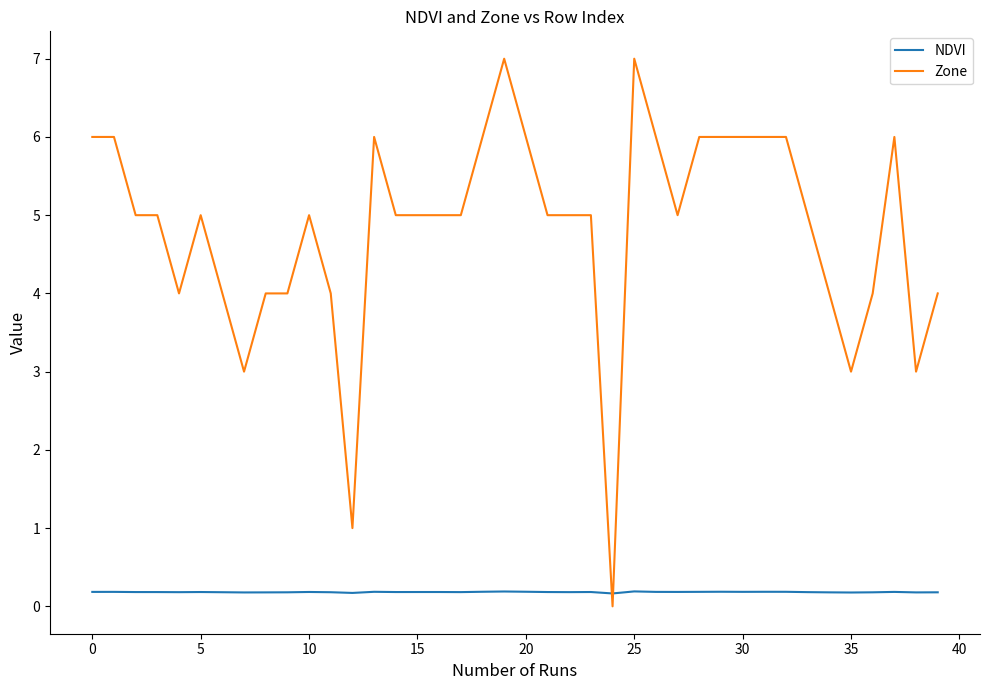

What is the maximum value shown in the chart?

7.0